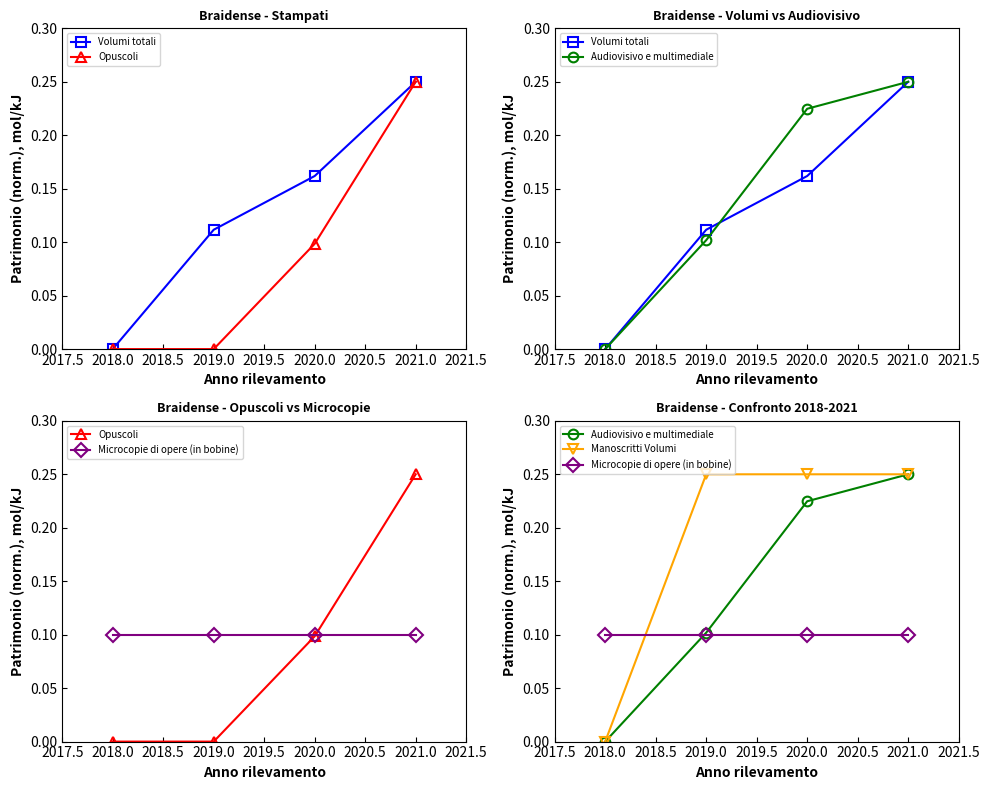

True or false: Opuscoli and Microcopie di opere (in bobine) cross at least once.

True